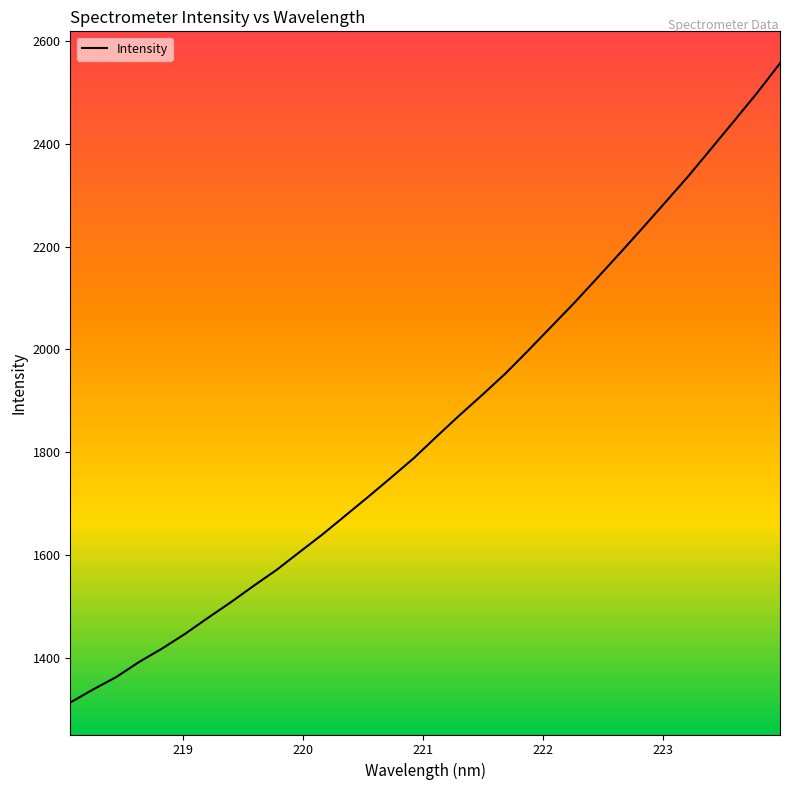

What is the minimum value shown in the chart?

1314.2